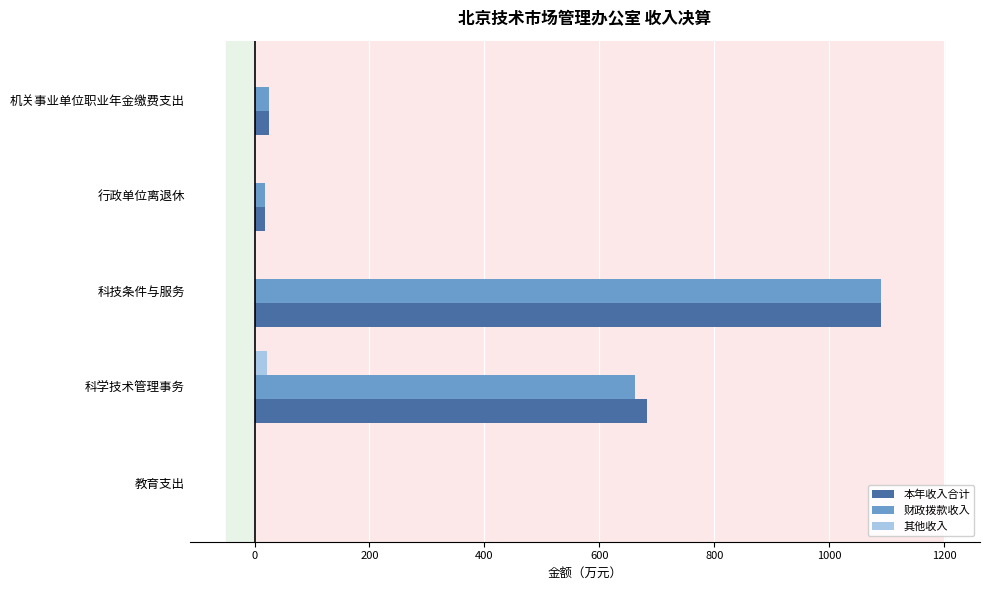

What is the average value of the 本年收入合计 series?

363.5